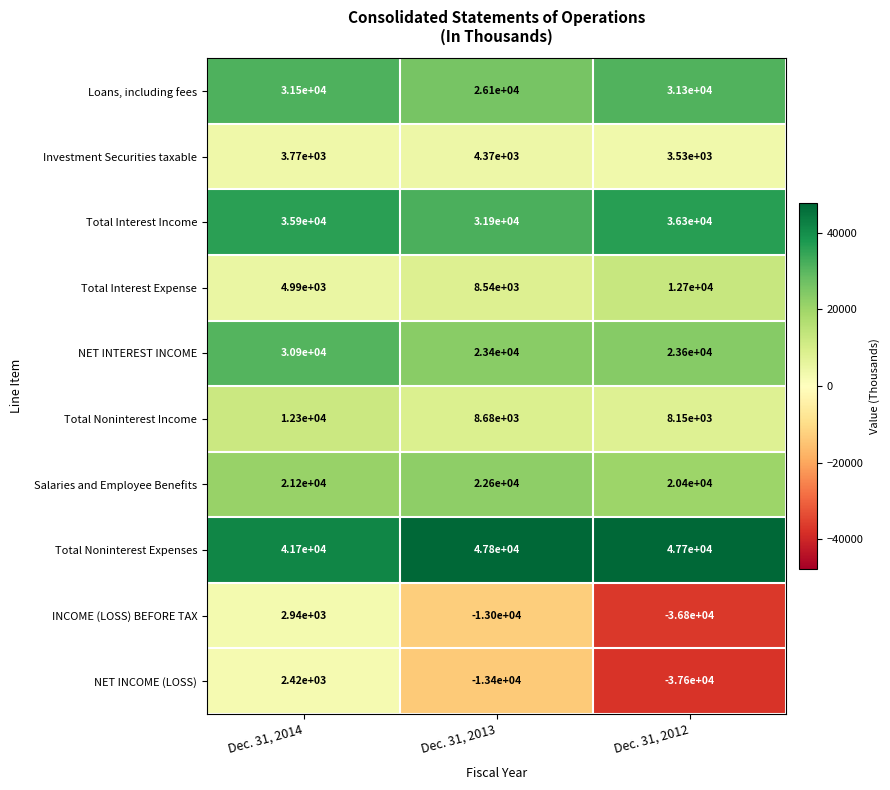

Rank the series at Dec. 31, 2013 from lowest to highest value.

NET INCOME (LOSS), INCOME (LOSS) BEFORE TAX, Investment Securities taxable, Total Interest Expense, Total Noninterest Income, Salaries and Employee Benefits, NET INTEREST INCOME, Loans, including fees, Total Interest Income, Total Noninterest Expenses